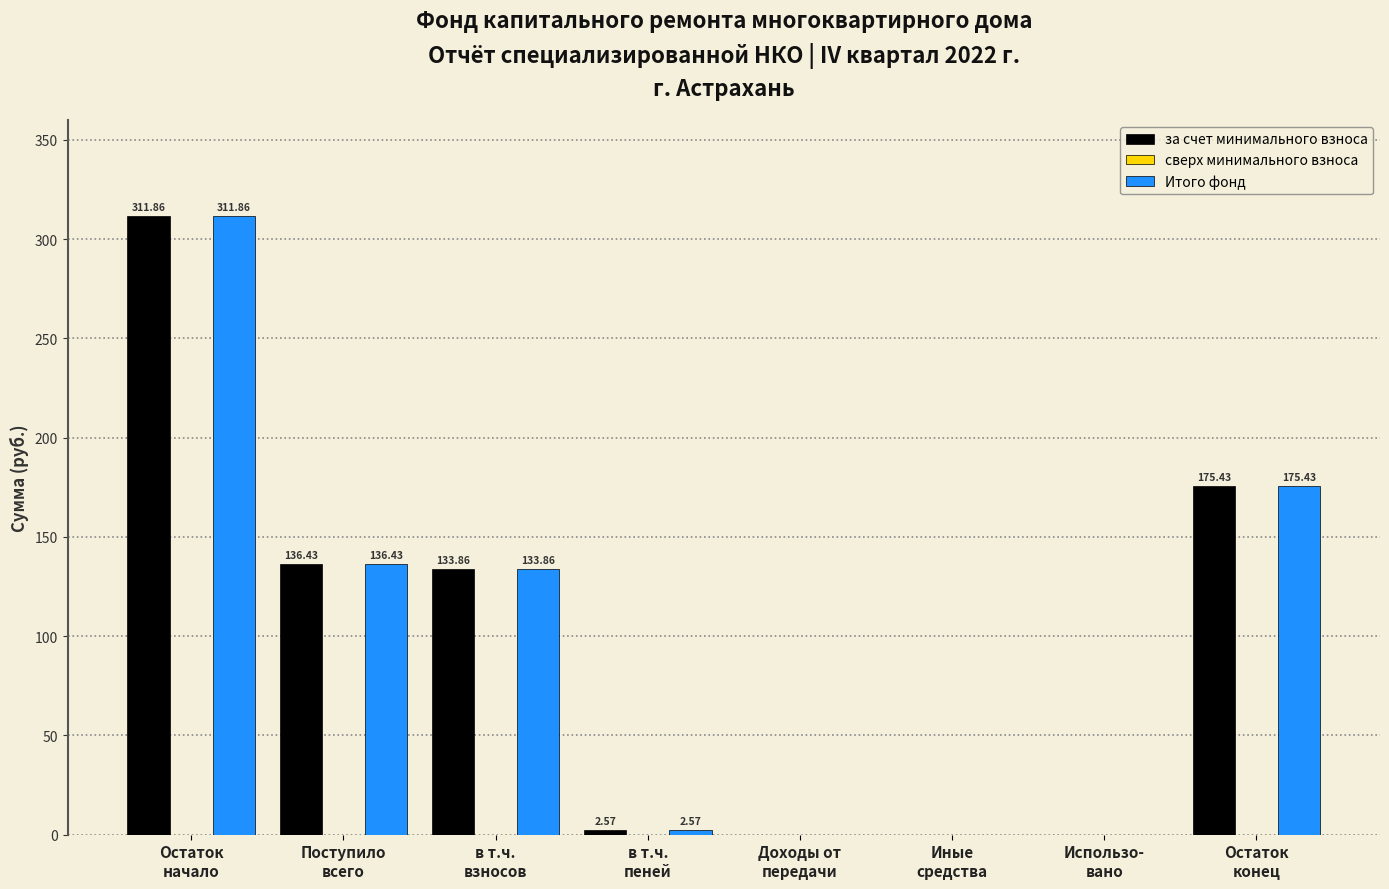

What is the sum of all Итого фонд values?

760.2